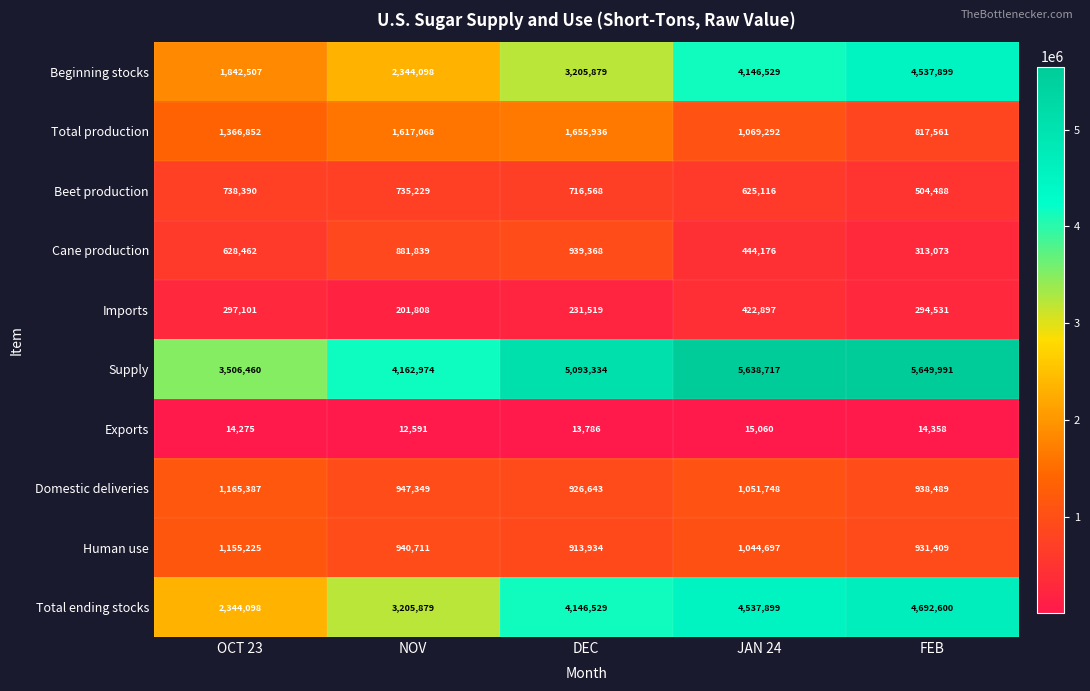

Is it true that Exports equals 24926 at JAN 24?

False